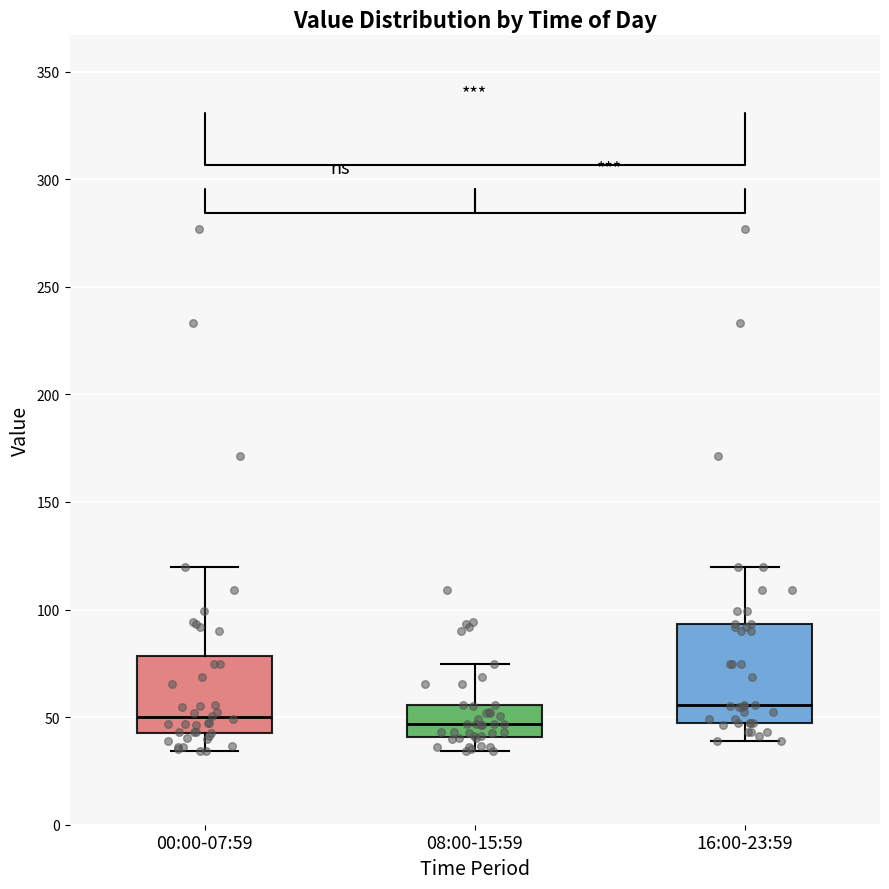

Which box is the tallest, from its lower edge to its upper edge?

16:00-23:59